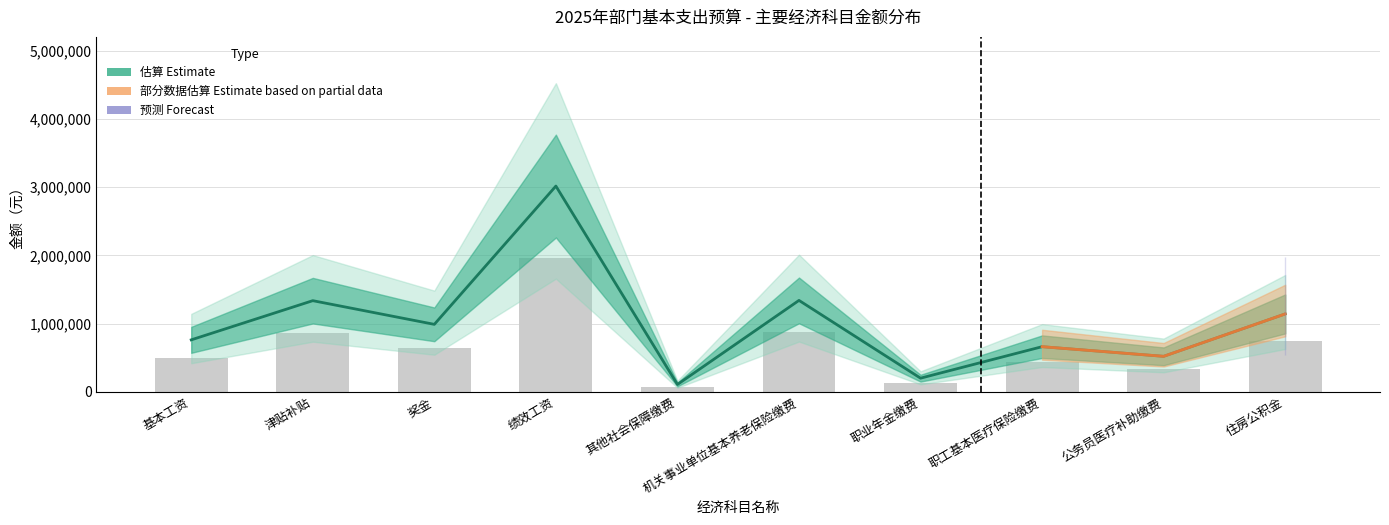

Reading left to right, extract all data points from this chart.

本次下达: 761328.0	1335444.0	988480.0	3014424.0	107800.0	1339400.0	200000.0	661250.0	520100.0	1140948.0
一般公共预算全年数: 494863.2	868038.6	642512.0	1959375.6	70070.0	870610.0	130000.0	429812.5	338065.0	741616.2